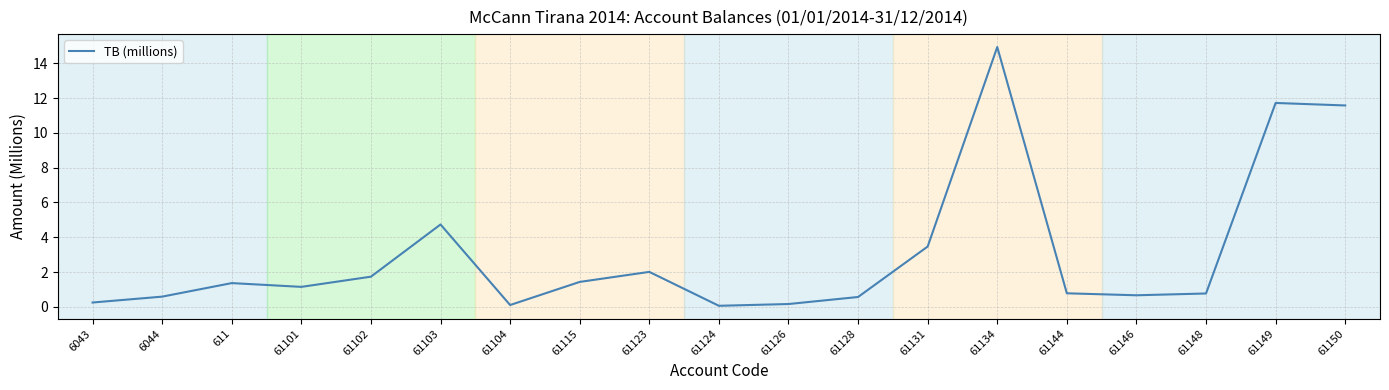

Count the number of values greater than 1.

10